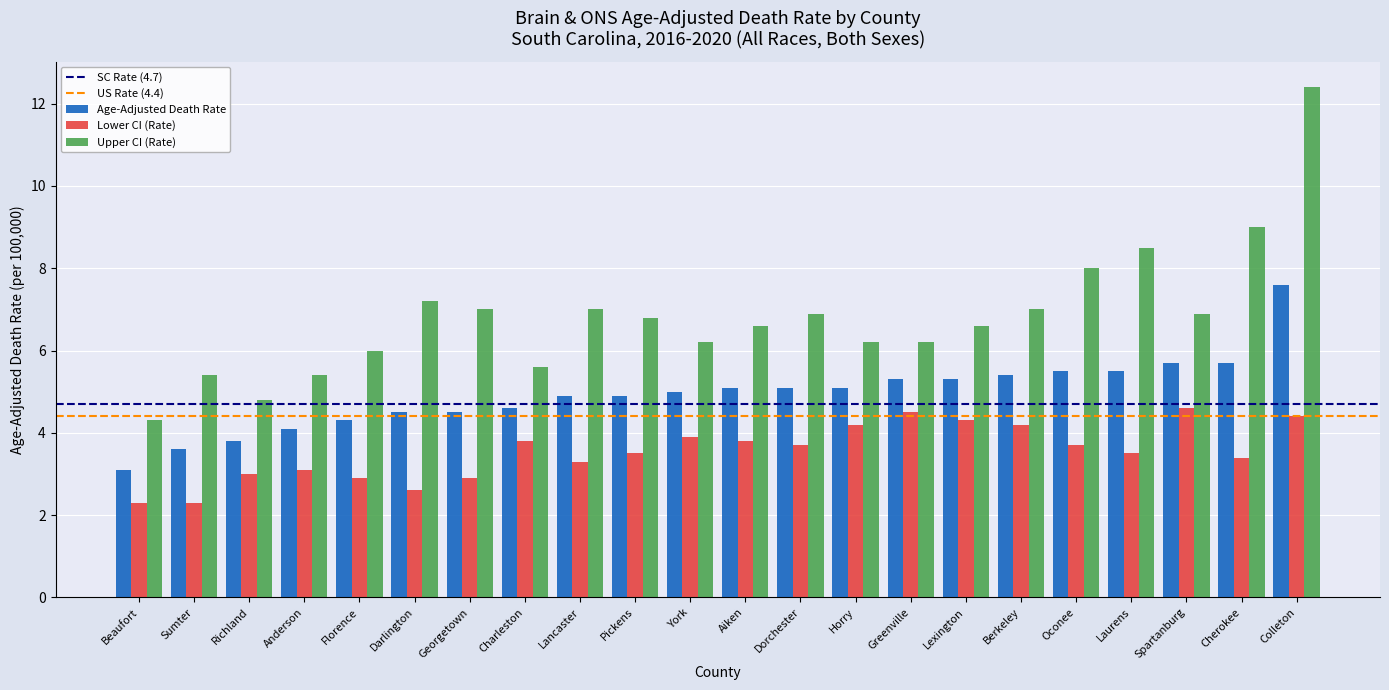

What is the smallest value displayed?

2.3